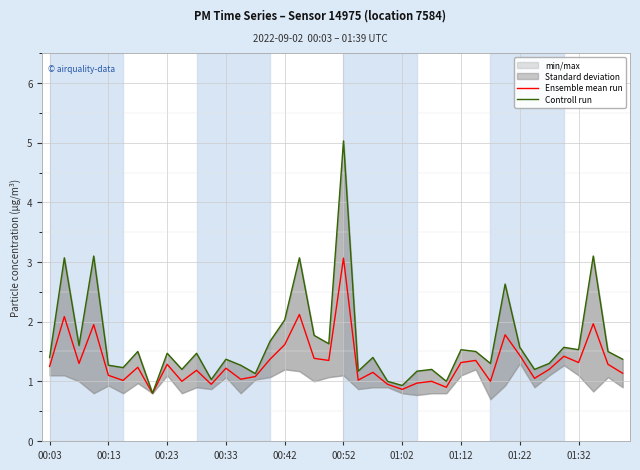

How many values in the Controll run series exceed 1?

36